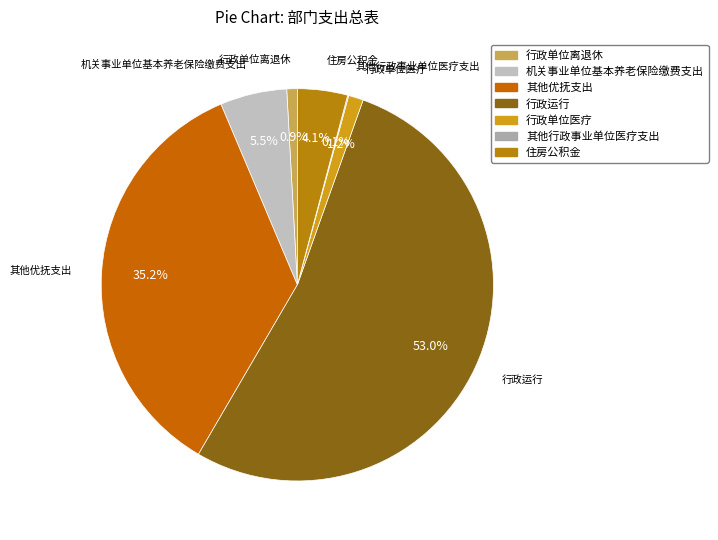

To the nearest percent, what is the combined percentage of 行政运行 and 机关事业单位基本养老保险缴费支出?

58%